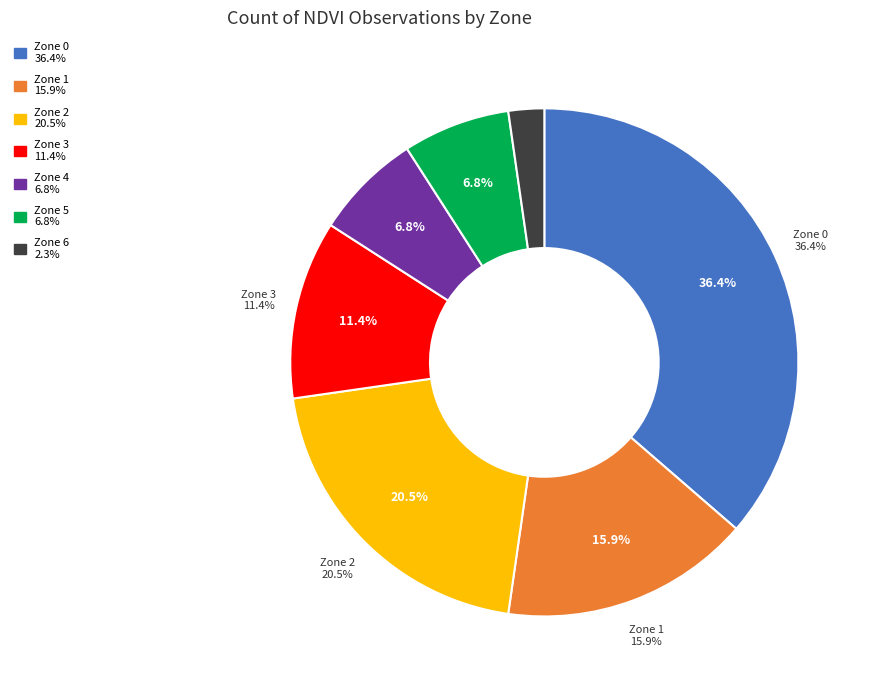

What is the change in value from Zone 5 to Zone 6?

-2